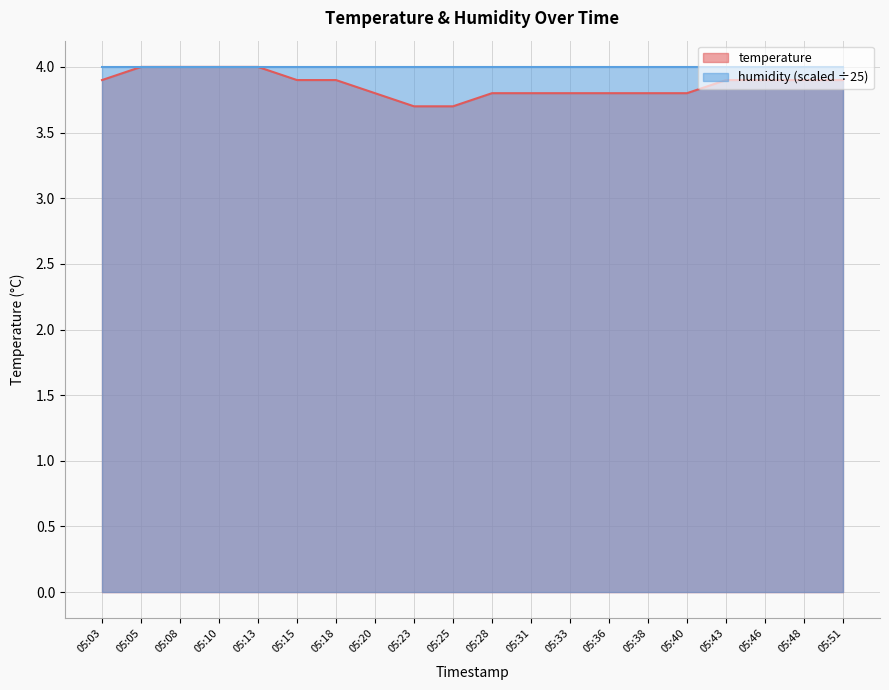

The value at 05:38 is 6.7. True or false?

False